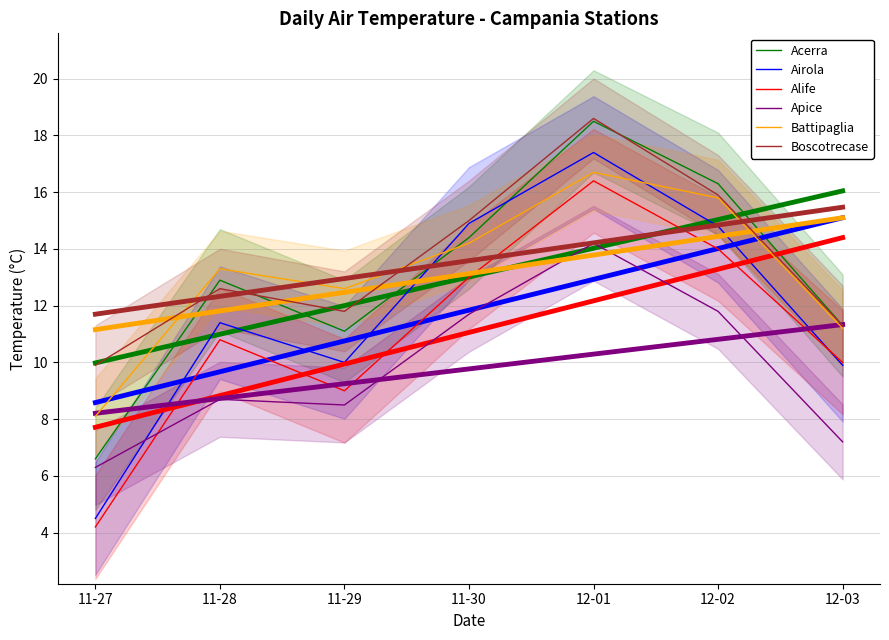

What is the sum of the Acerra values at 11-28 and 11-27?

19.5